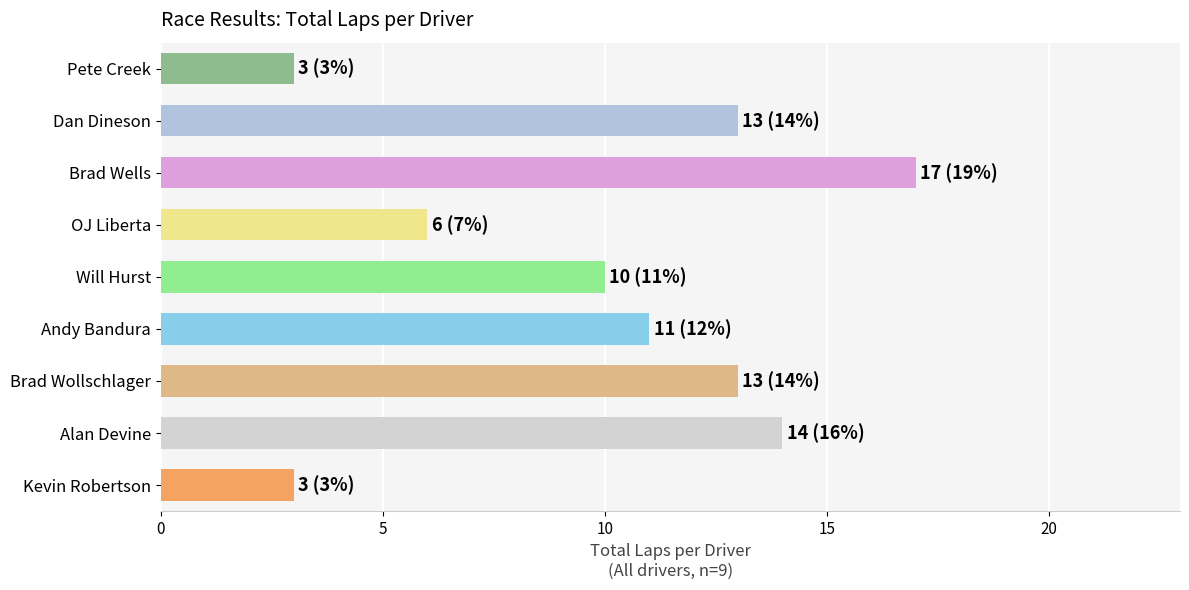

Are the bars grouped side by side (vs. stacked)?

No